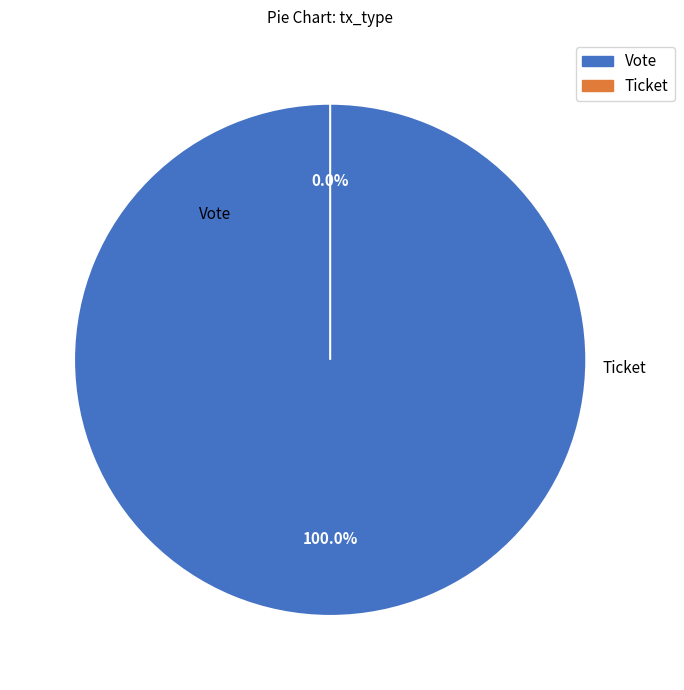

Which category has the smallest portion of the pie?

Ticket